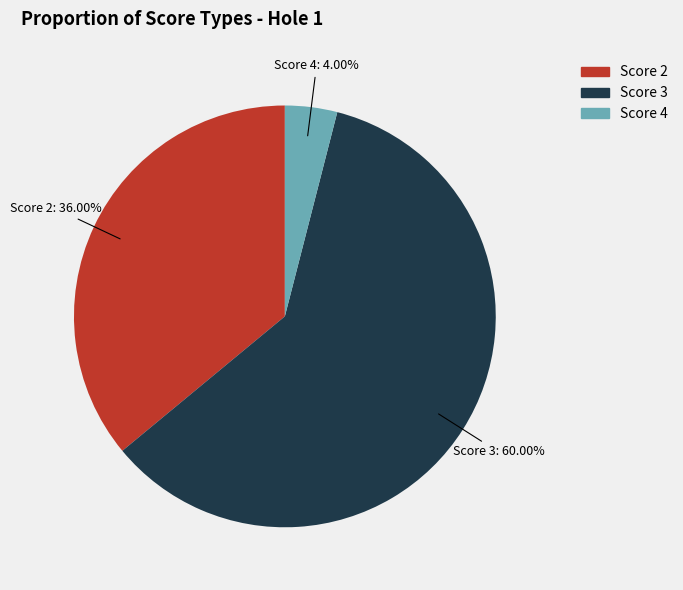

Between Score 2 and Score 4, which is larger?

Score 2